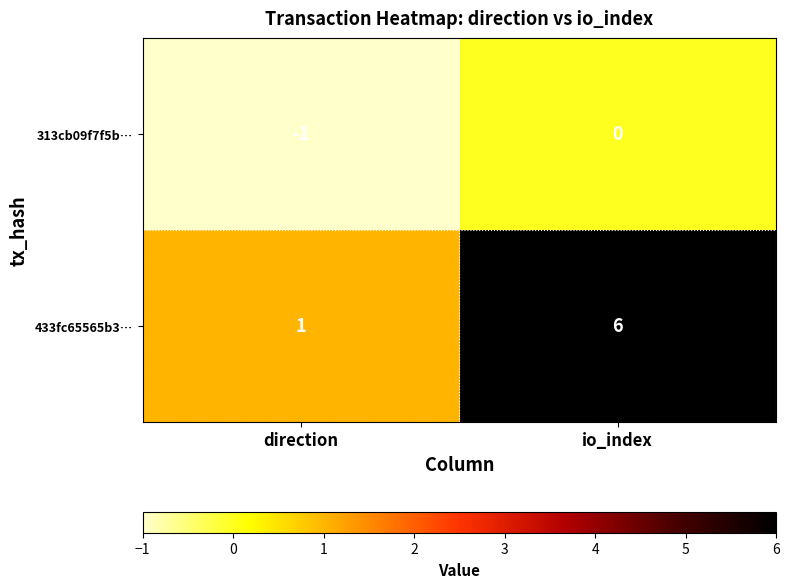

Which label corresponds to the largest value in the chart?

io_index